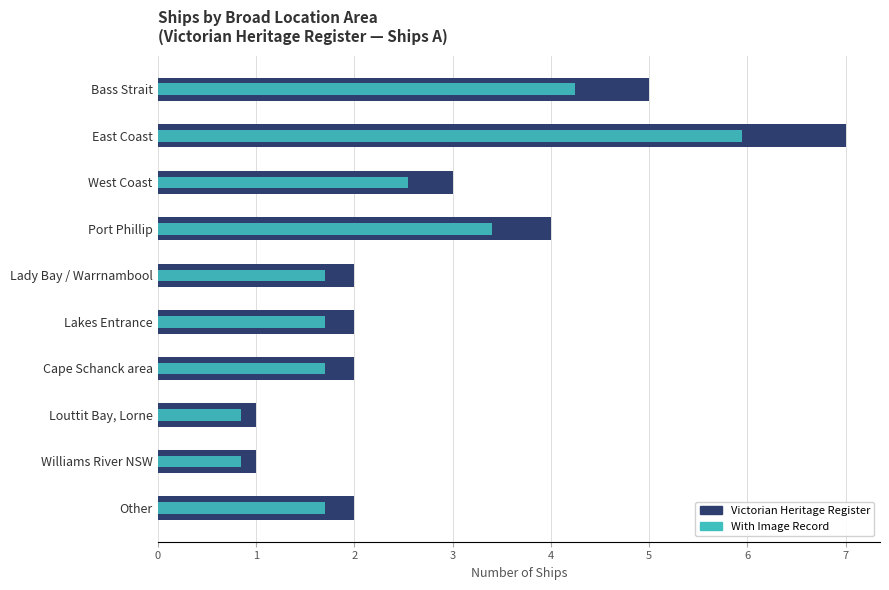

What is the difference between the maximum and second lowest values in the With Image Record series?

5.1